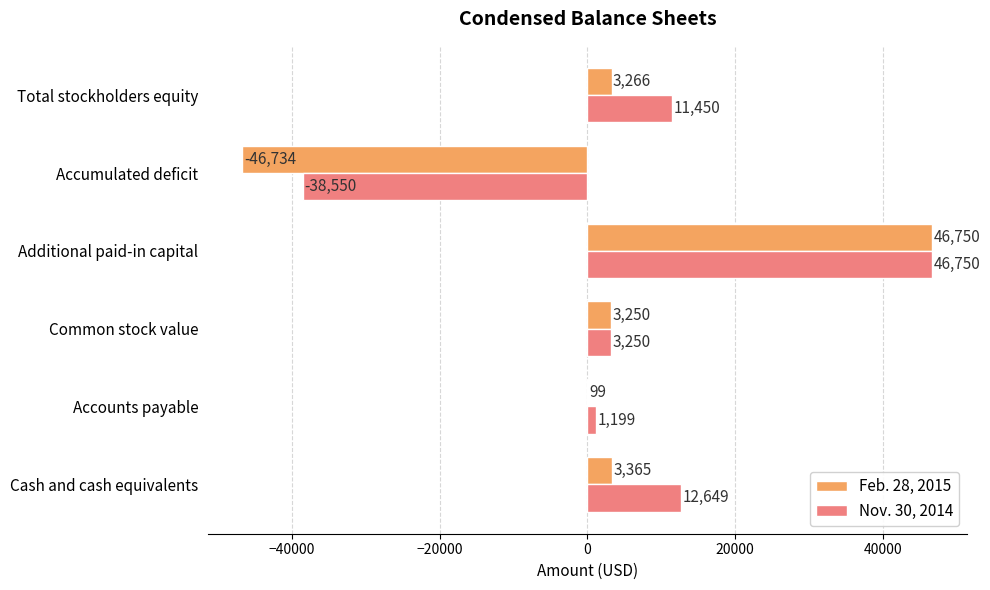

Which series has the largest total across all categories?

Nov. 30, 2014